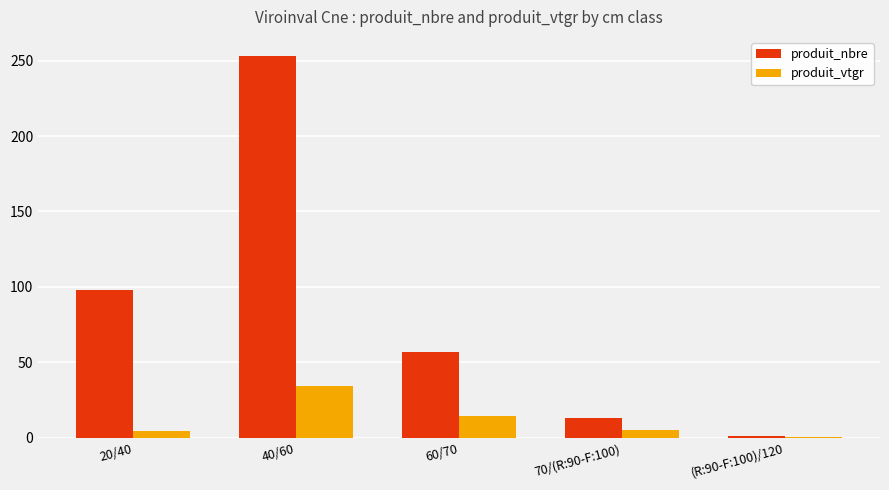

At which label is produit_vtgr closest to 17?

60/70